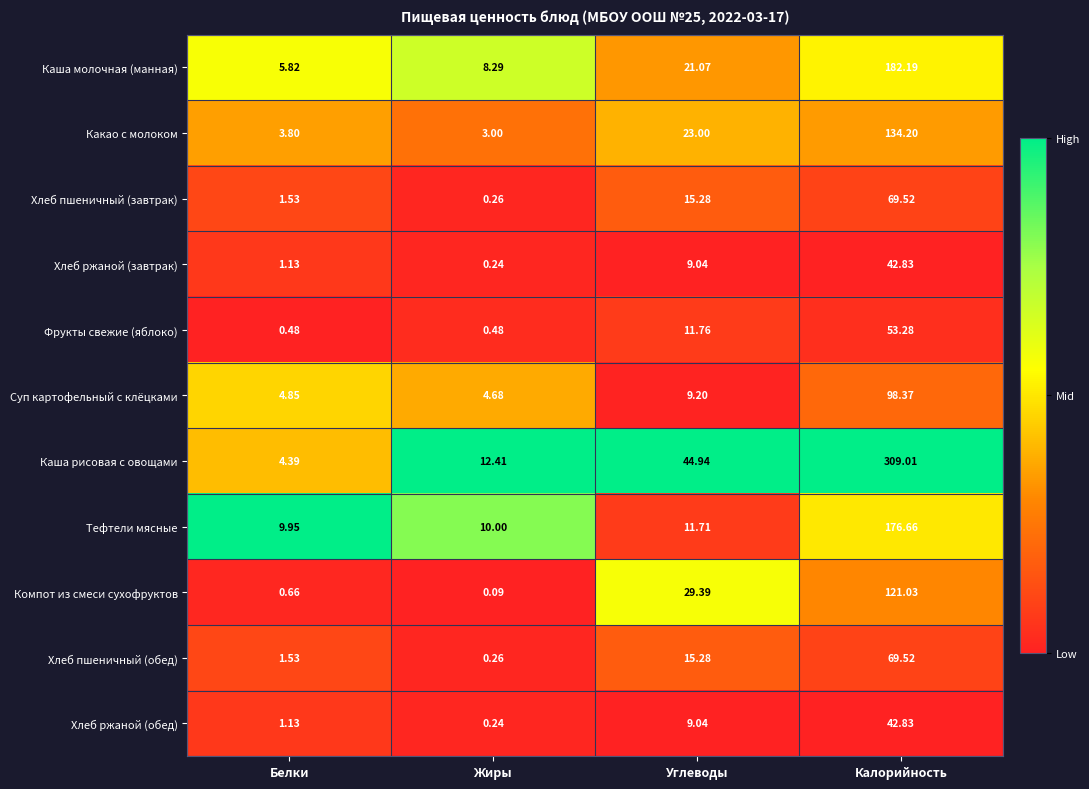

Which series changed the most between Белки and Жиры?

Каша рисовая с овощами